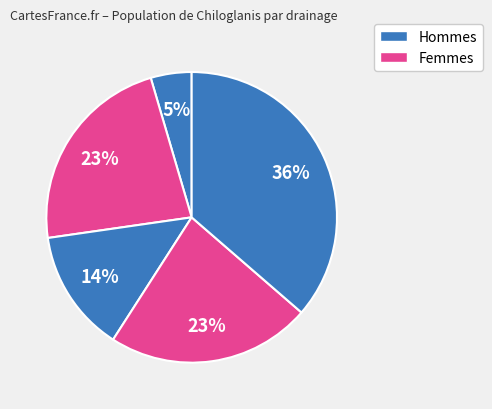

Count the number of slices in the pie.

5